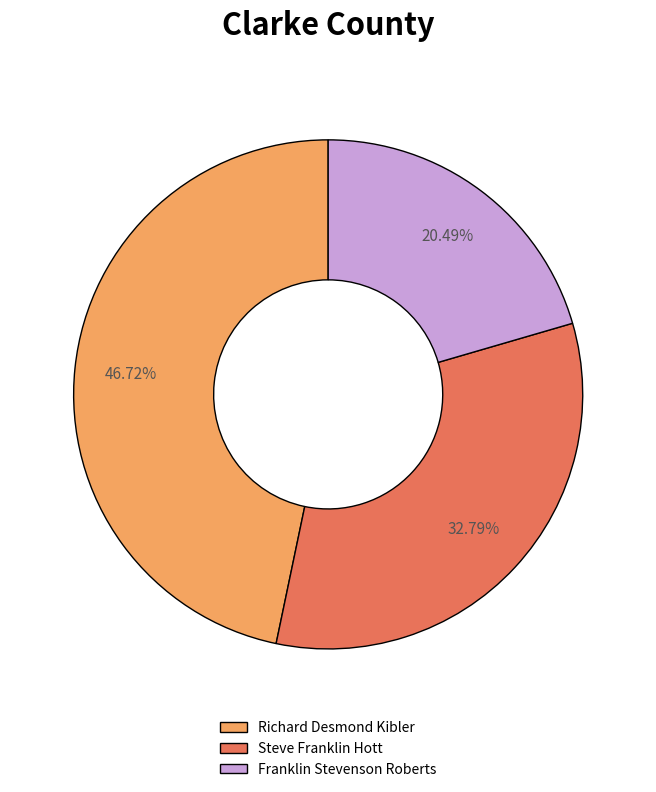

Is Steve Franklin Hott the majority of the pie?

No